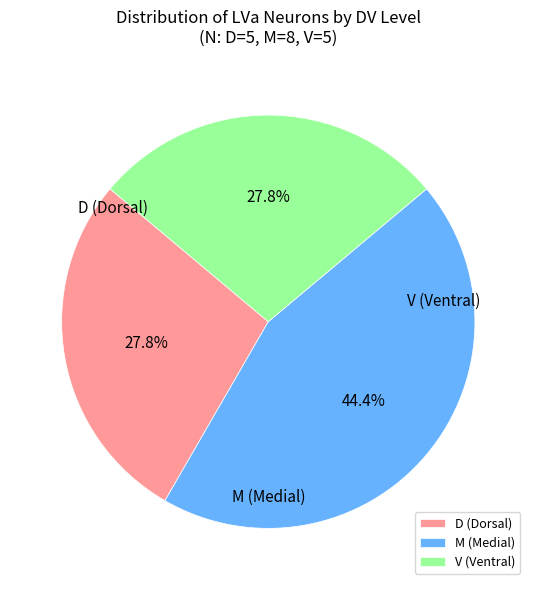

Count the number of slices in the pie.

3